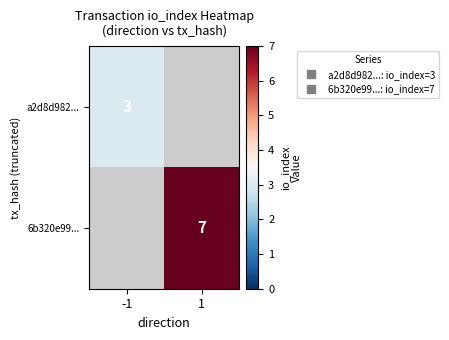

Which category has the highest value across all series?

1